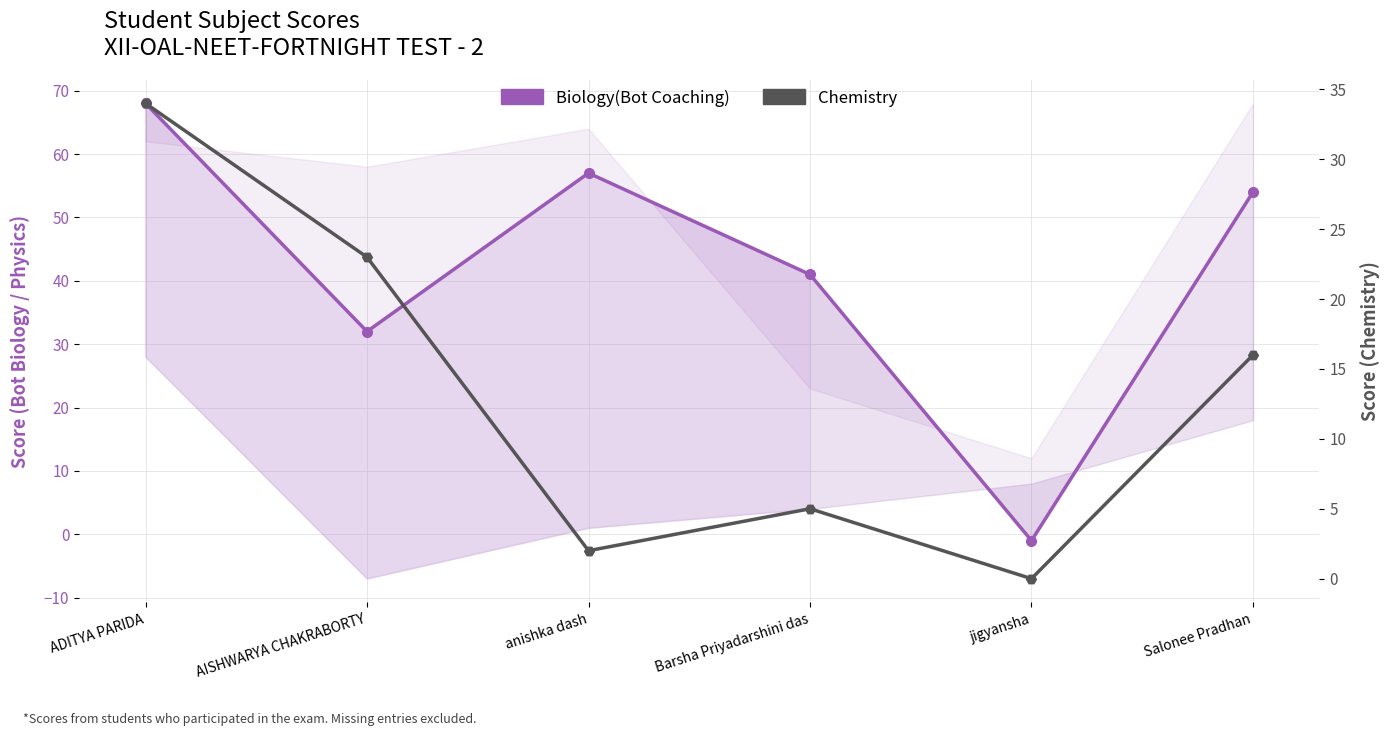

Does the chart have visible grid lines?

Yes